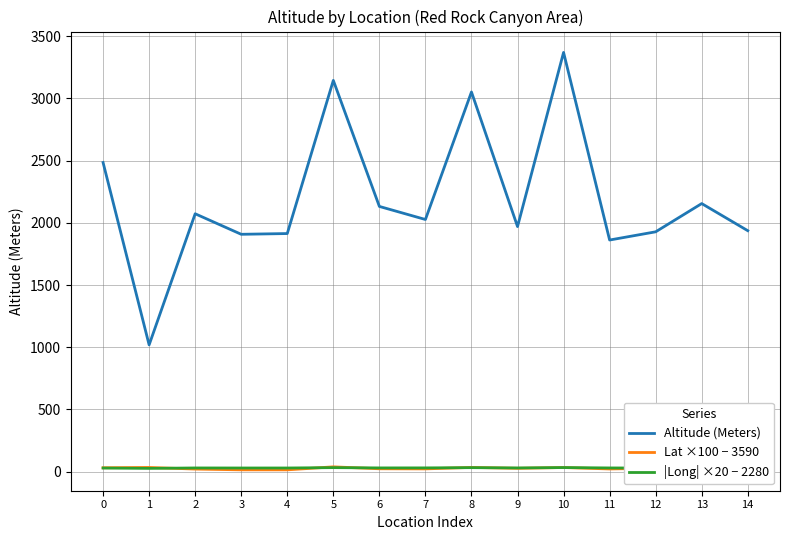

In Altitude (Meters), how many points are lower than both neighbors (excluding endpoints)?

5